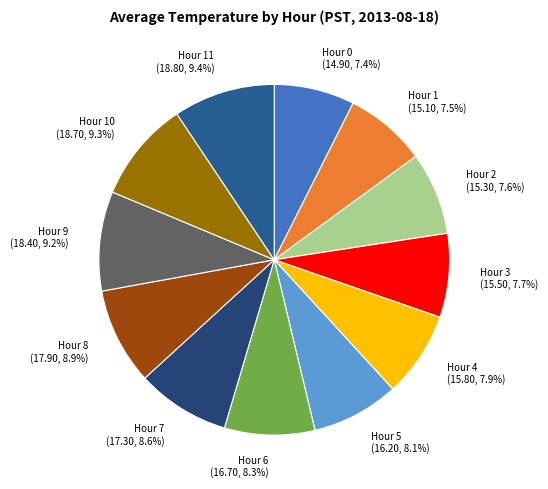

How many segments does this pie chart have?

12